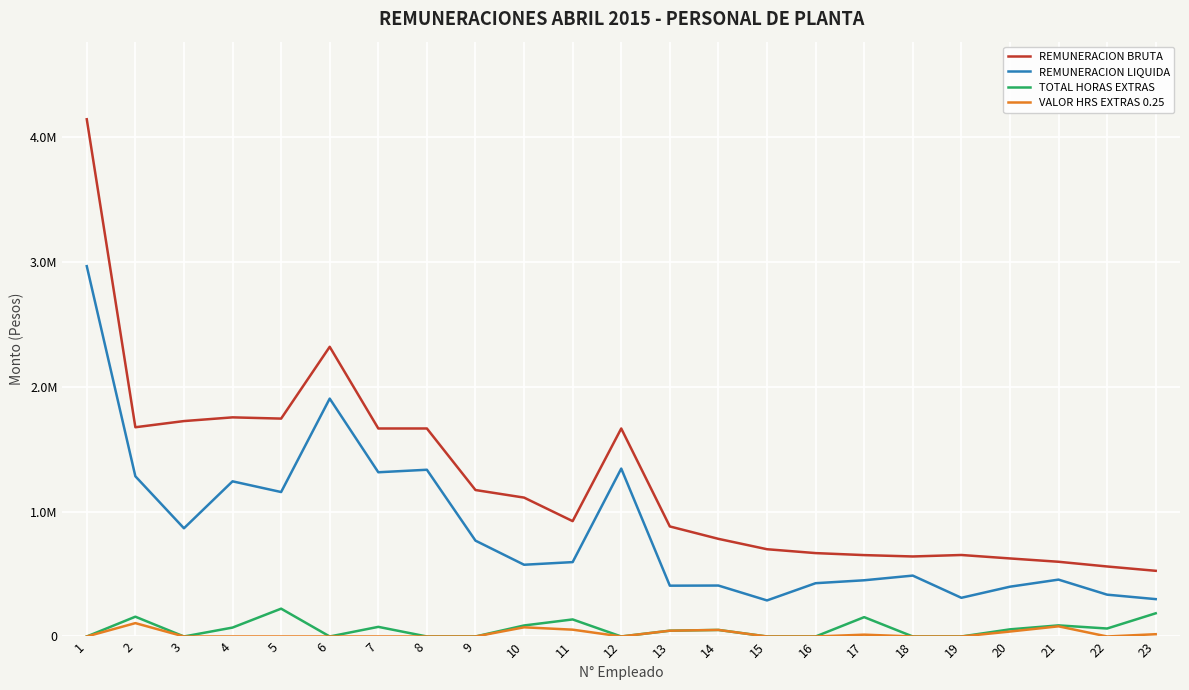

What are all the series names shown in the legend?

REMUNERACION BRUTA, REMUNERACION LIQUIDA, TOTAL HORAS EXTRAS, VALOR HRS EXTRAS 0.25